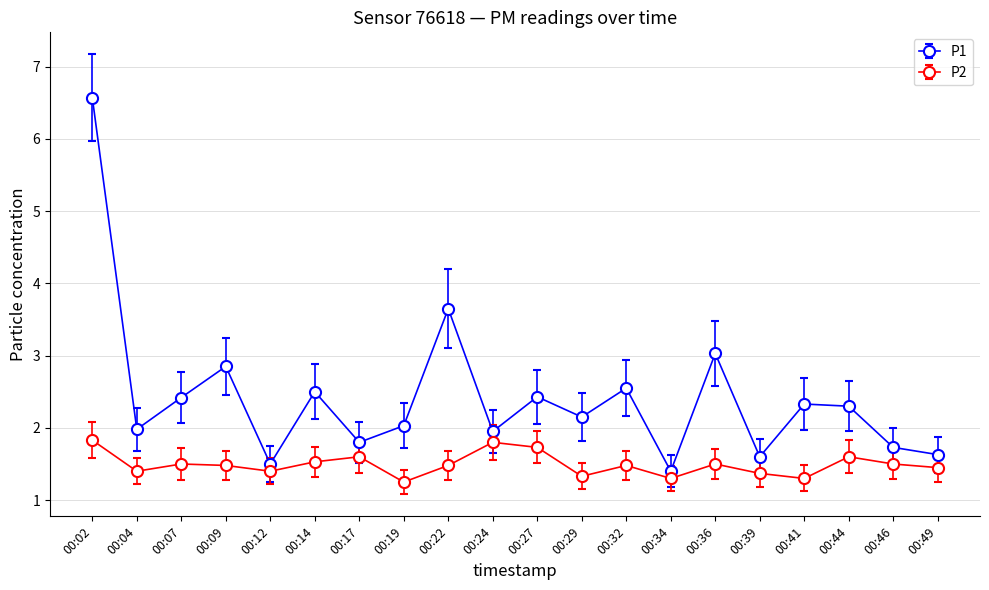

True or false: P1 and P2 intersect in this chart.

False